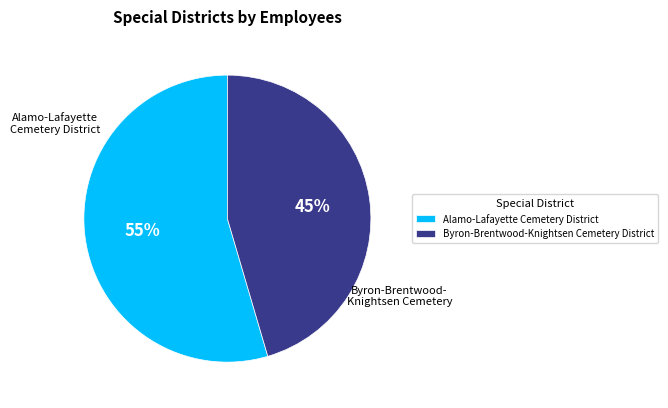

Count the number of slices in the pie.

2